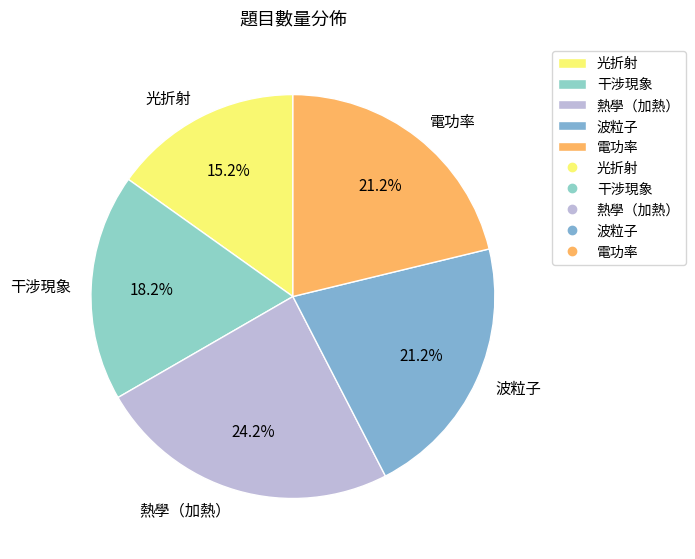

To the nearest percent, what is the difference between the largest and smallest slice percentages?

9%